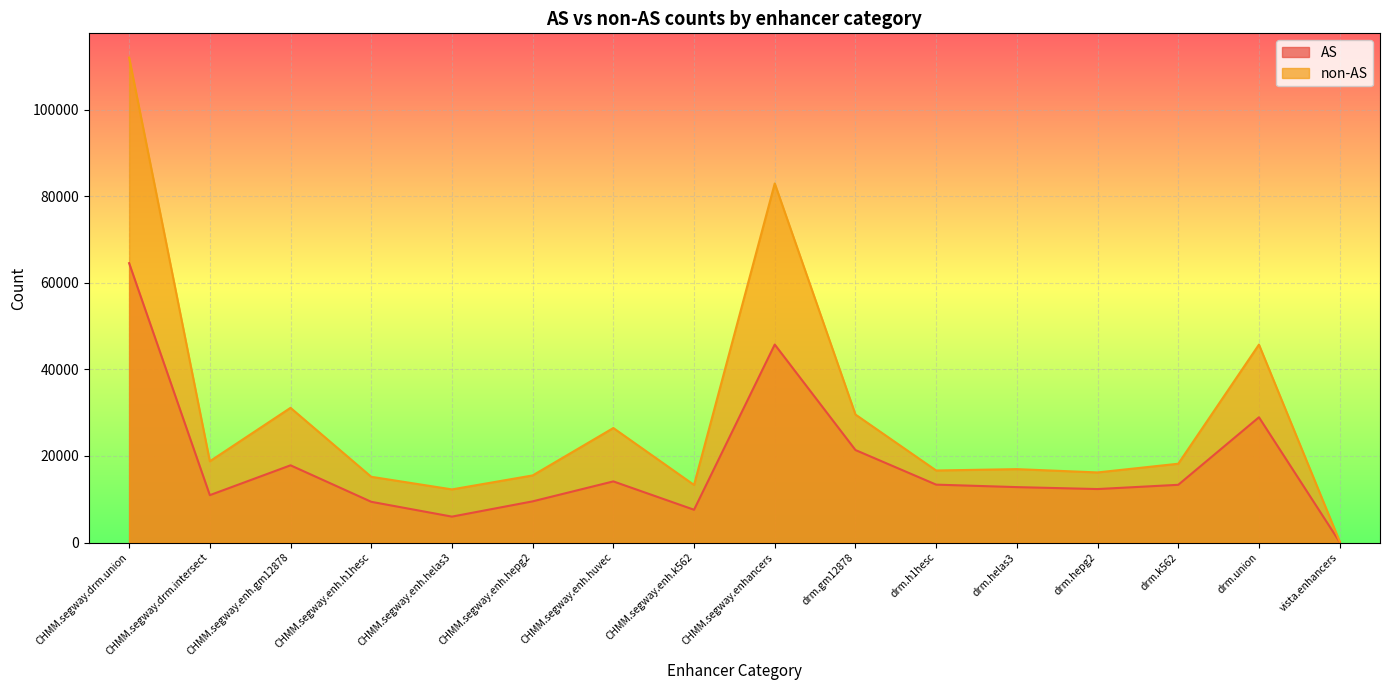

What is the label of the 11th point from the left?

drm.h1hesc